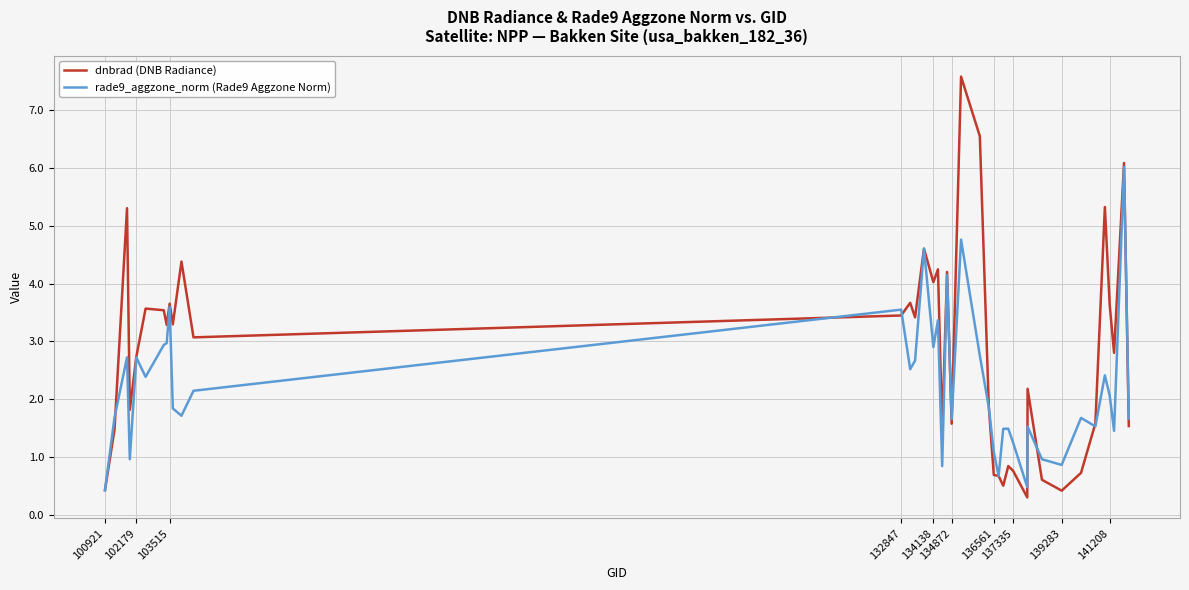

Which series has the largest total across all categories?

dnbrad (DNB Radiance)